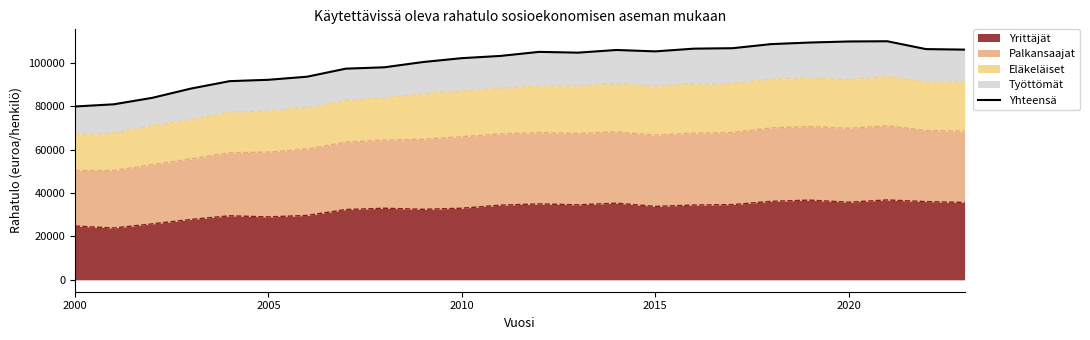

What is the minimum value for Yrittäjät?

23873